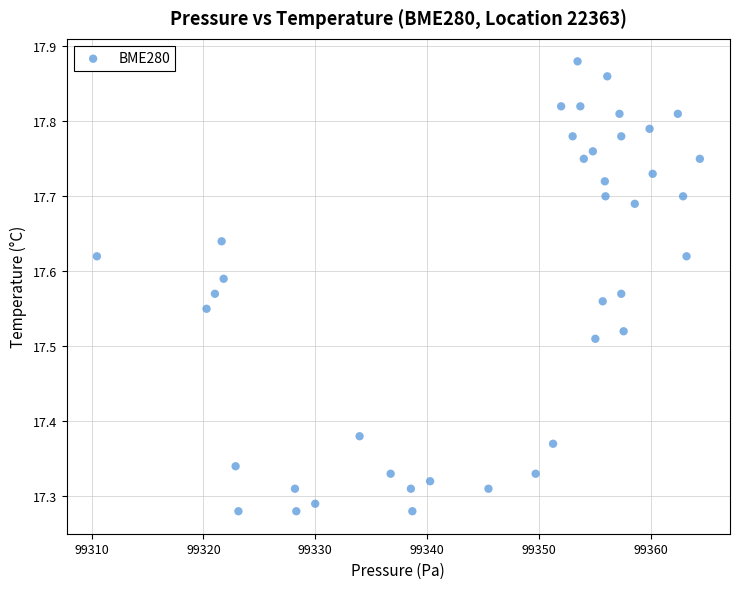

What is the range of Y values (max minus min)?

0.6